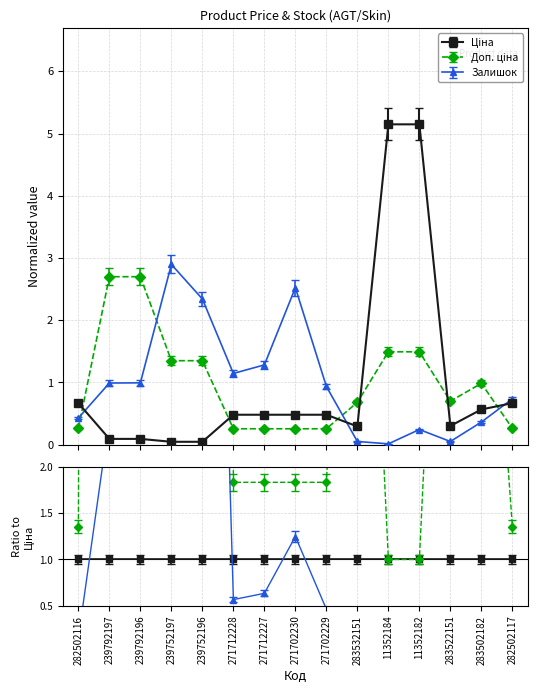

Which has a higher value, 283502182 or 271702230?

283502182